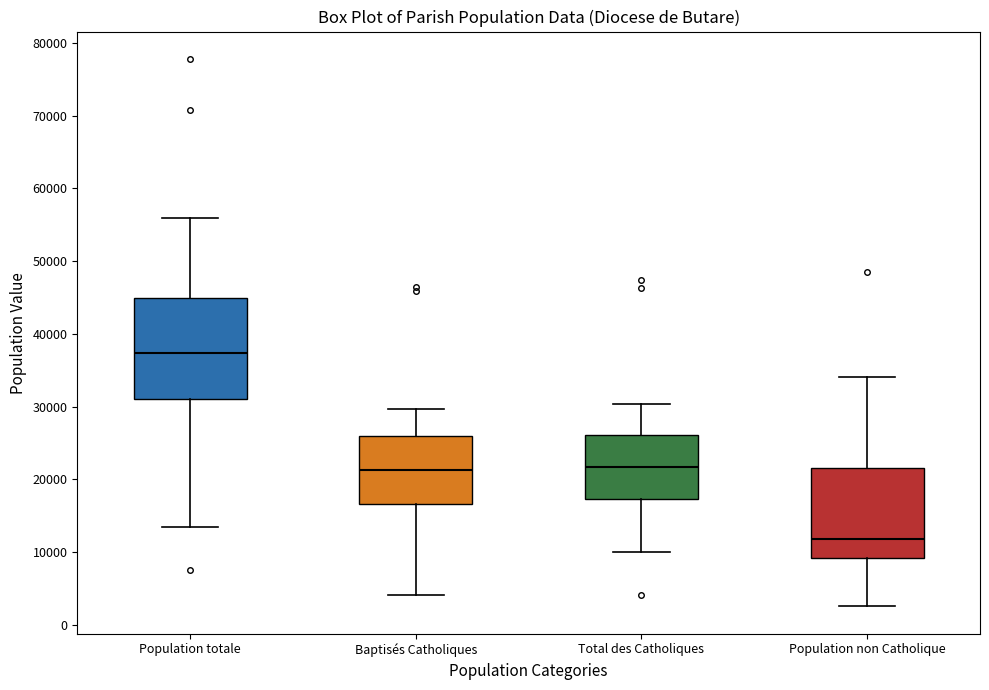

Reading left to right, transcribe this box plot: for each box, give where its median line is, the range the box spans, and where its two whiskers end, as read against the y-axis. The values are not printed on the chart, so give them approximately, as read against the axis.

Population totale: median 37000, box 31000 to 45000, whiskers 13000 to 56000
Baptisés Catholiques: median 21000, box 17000 to 26000, whiskers 4000 to 30000
Total des Catholiques: median 22000, box 17000 to 26000, whiskers 10000 to 30000
Population non Catholique: median 12000, box 9000 to 22000, whiskers 3000 to 34000